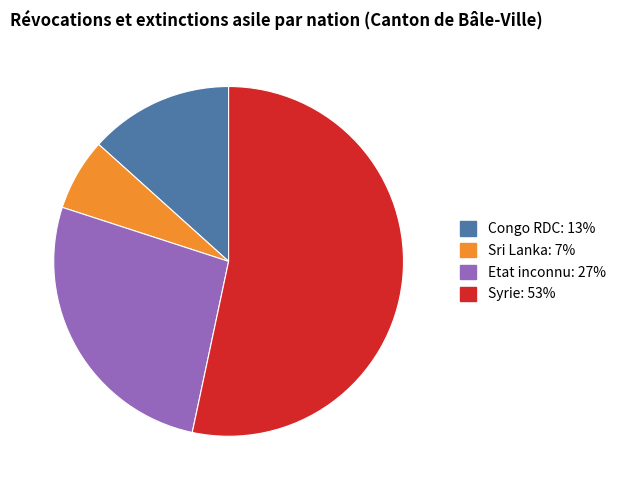

Approximately how many times larger is the value at Congo RDC: 13% compared to Etat inconnu: 27%?

0.5